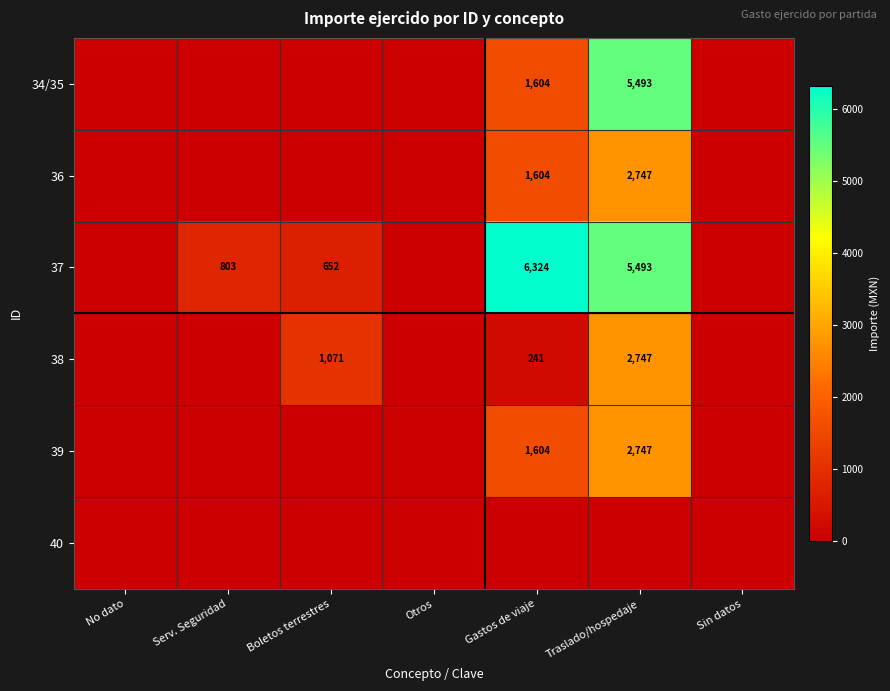

The value of 38 at Boletos terrestres is 1404. True or false?

False